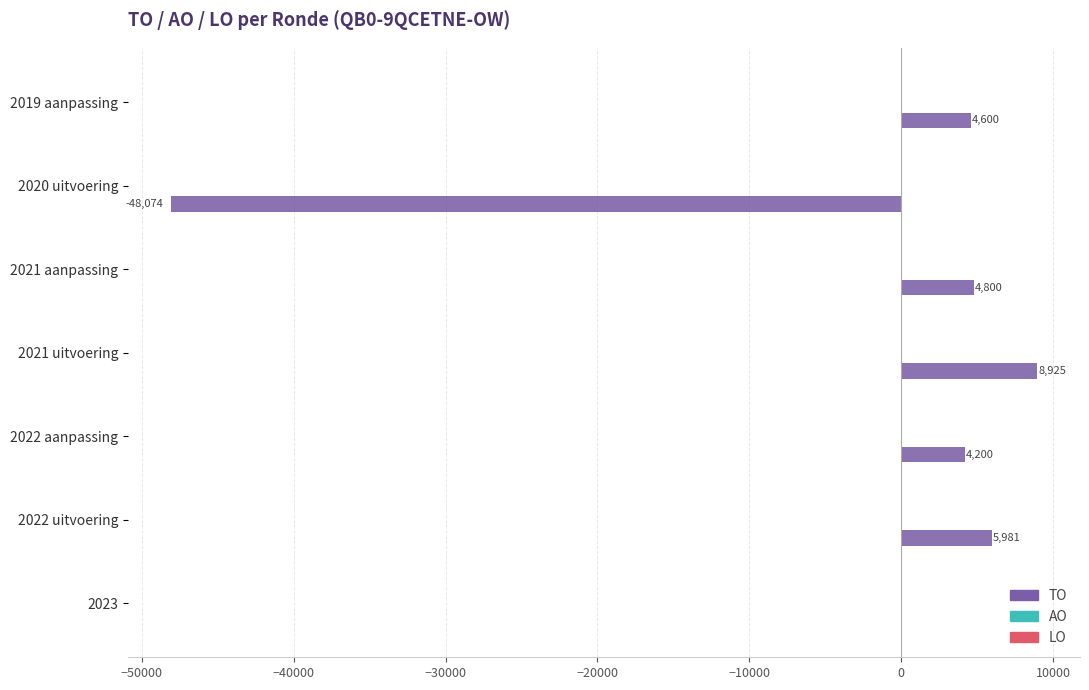

True or false: the data shows 5981 at 2022 uitvoering.

True